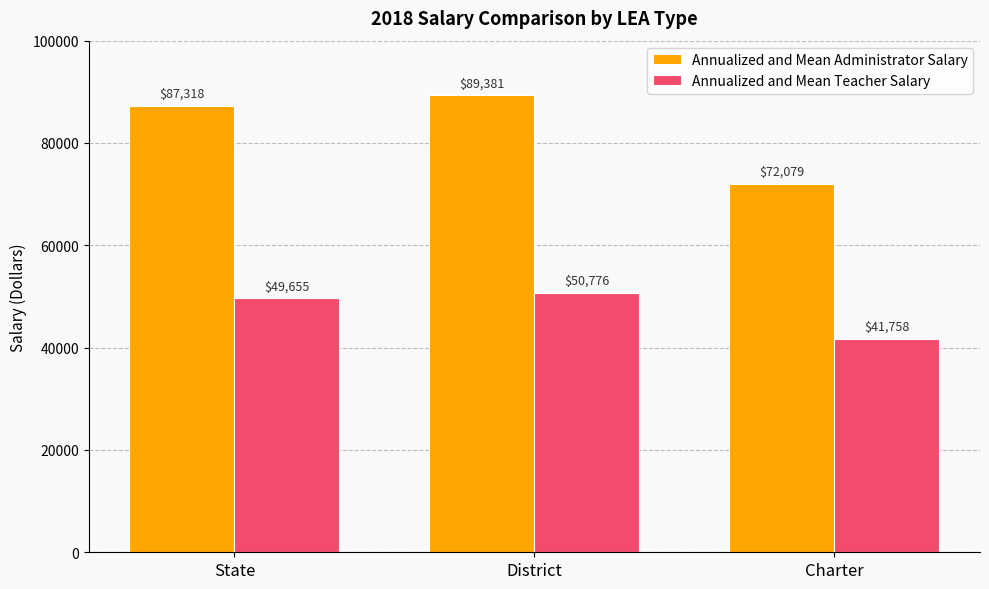

What is the value of the Annualized and Mean Administrator Salary bar at the 1st from the left?

87318